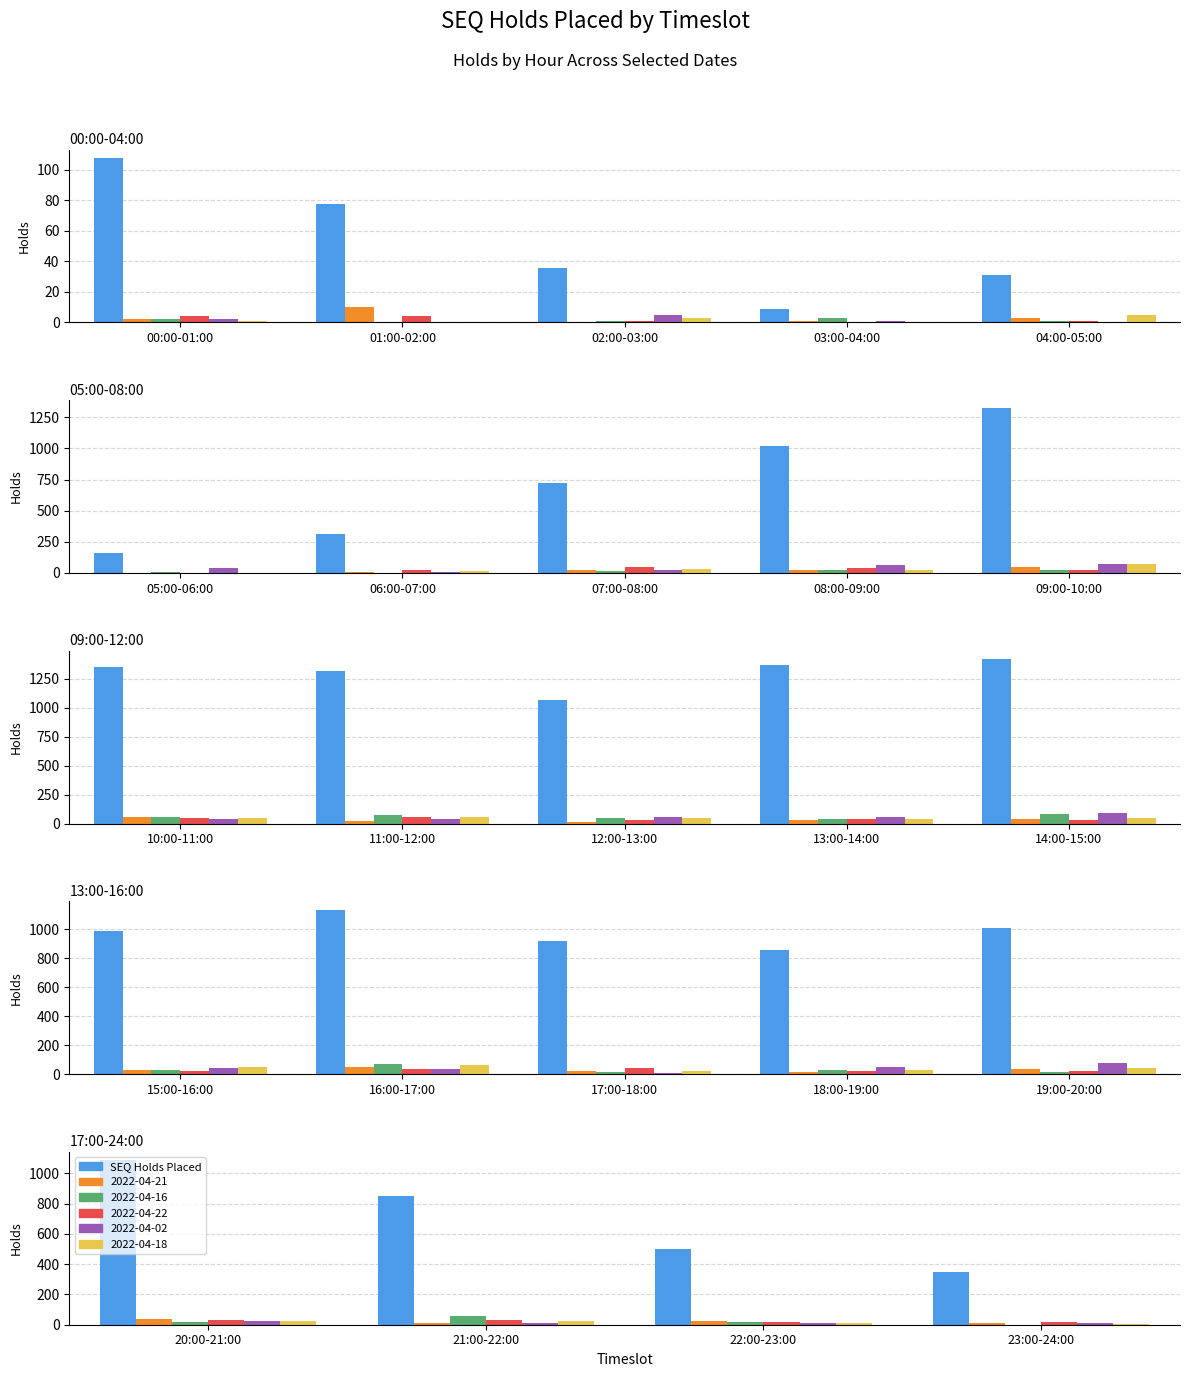

Are the bars horizontal?

No